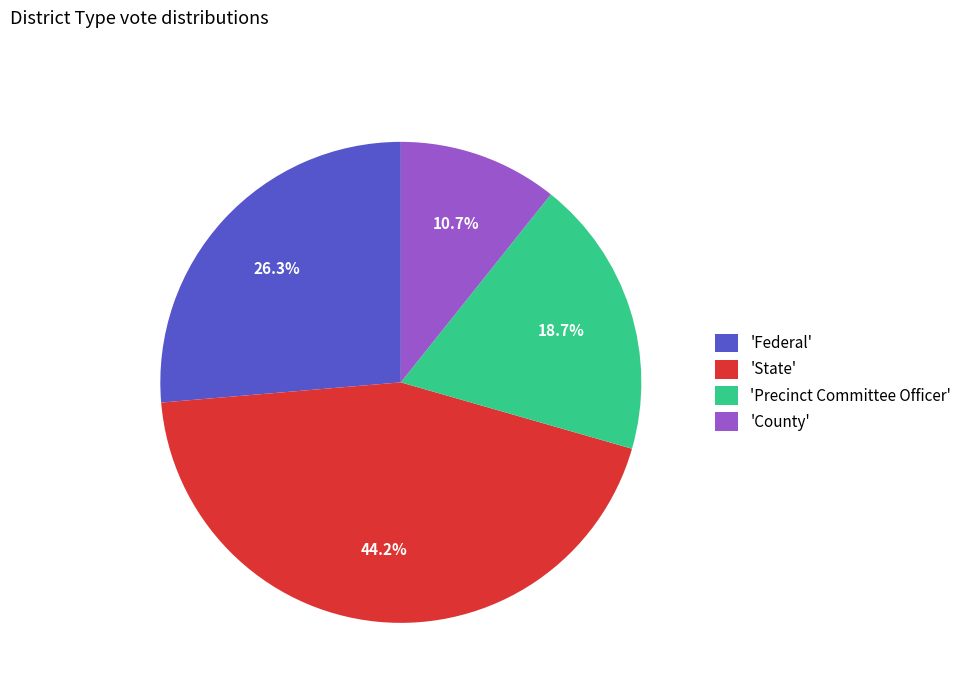

Which has a higher value, 'State' or 'Federal'?

'State'